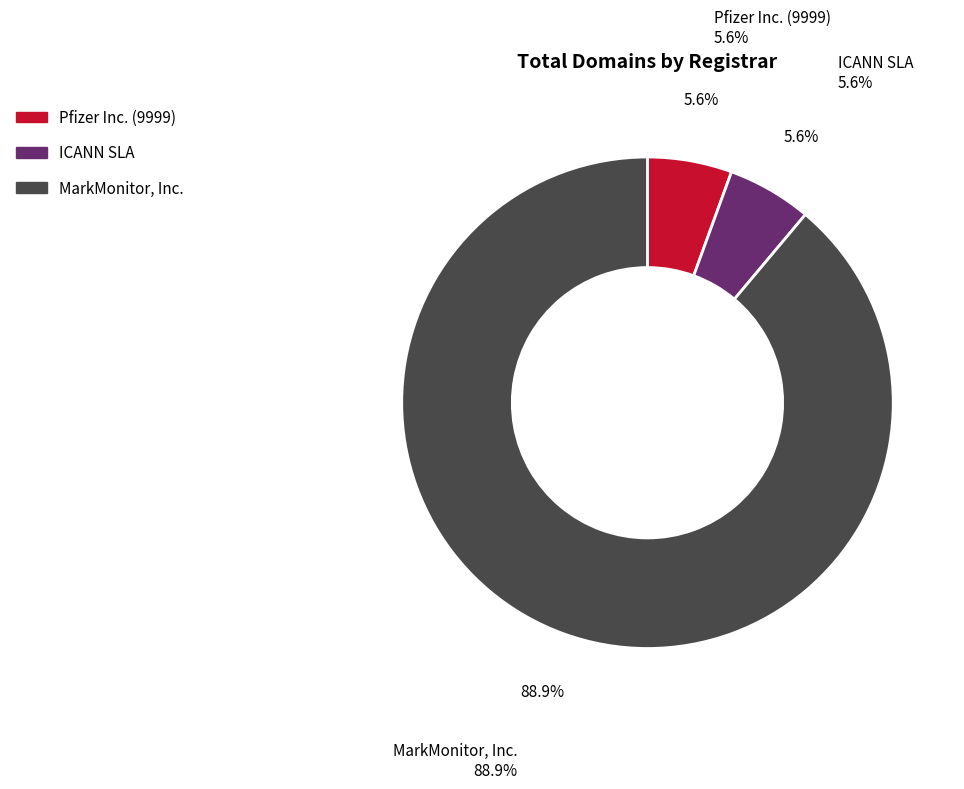

To the nearest percent, what is the combined percentage of ICANN SLA and MarkMonitor, Inc.?

94%